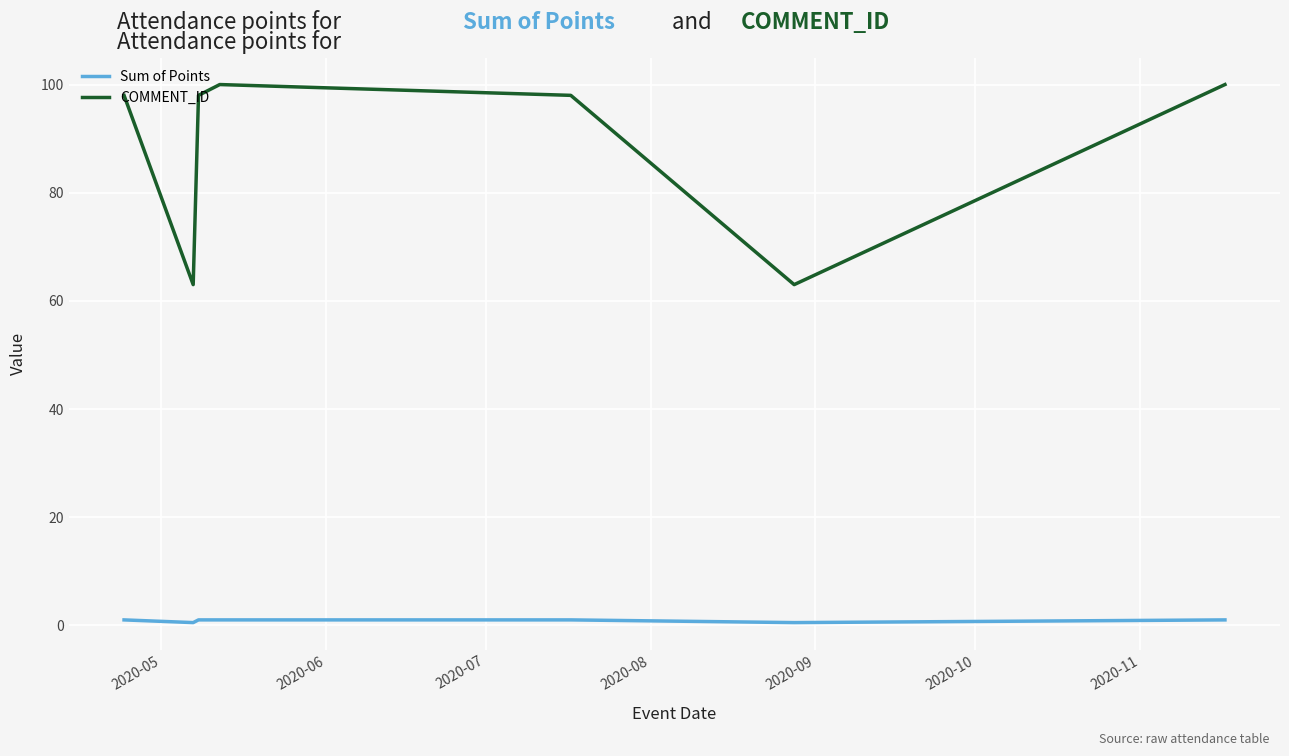

True or false: COMMENT_ID and Sum of Points cross at least once.

False